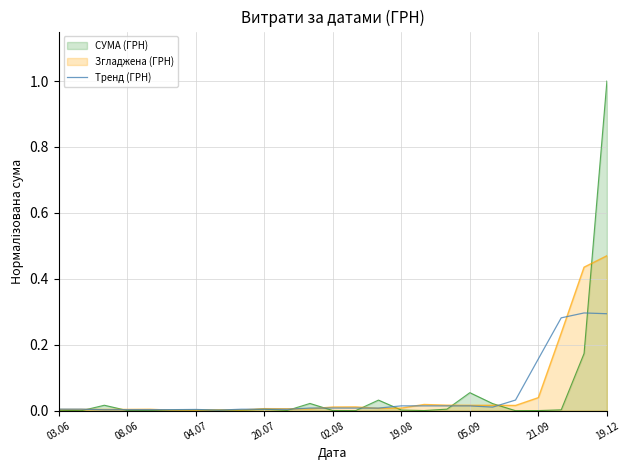

What is the greatest value displayed?

1.0